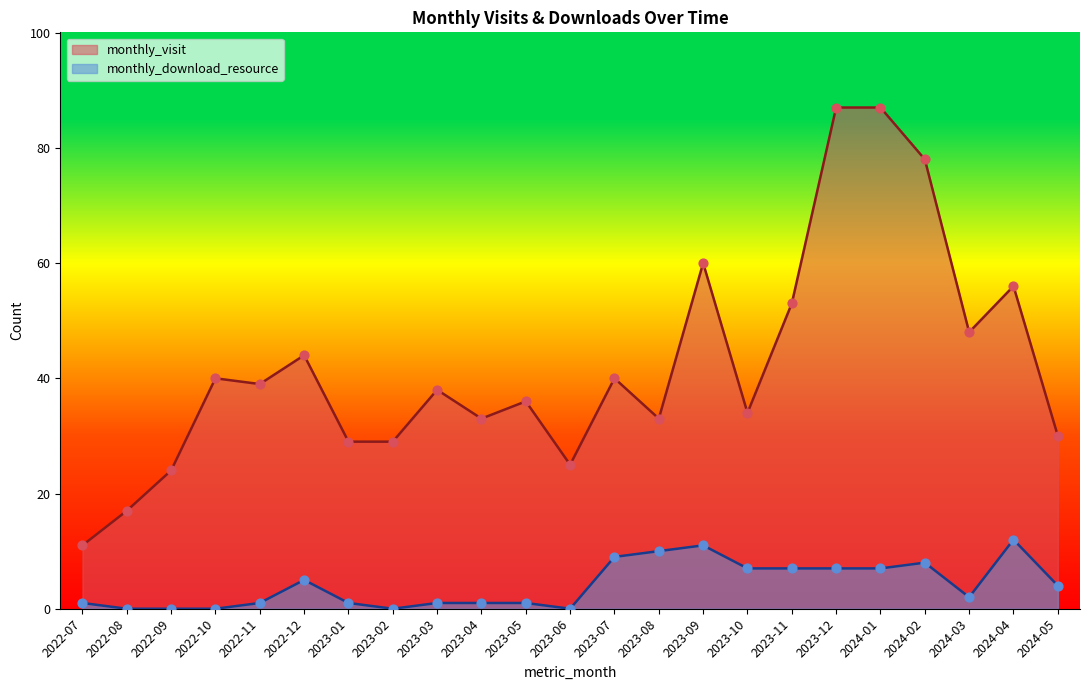

What is the total value across all series at 2022-09?

24